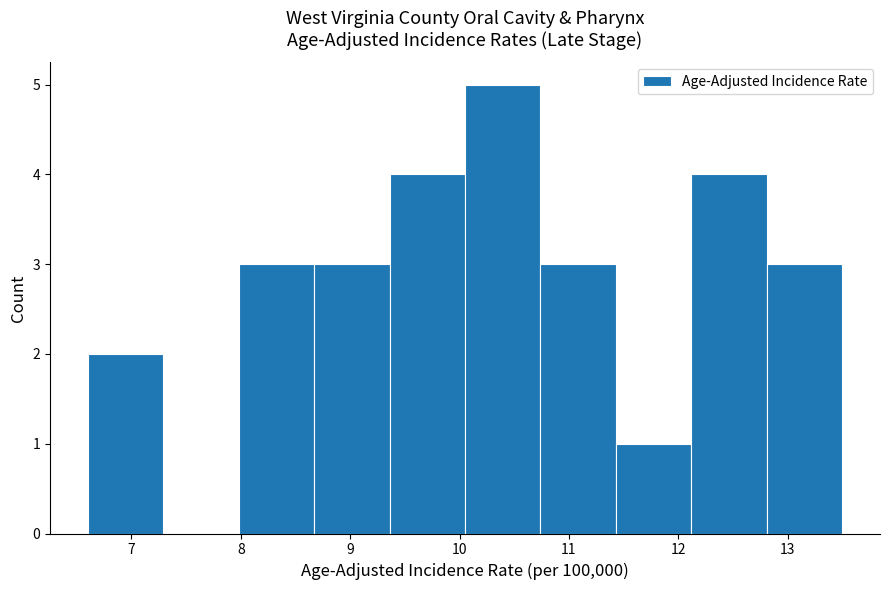

Over which range of the x-axis is the bar tallest?

10.05 to 10.74